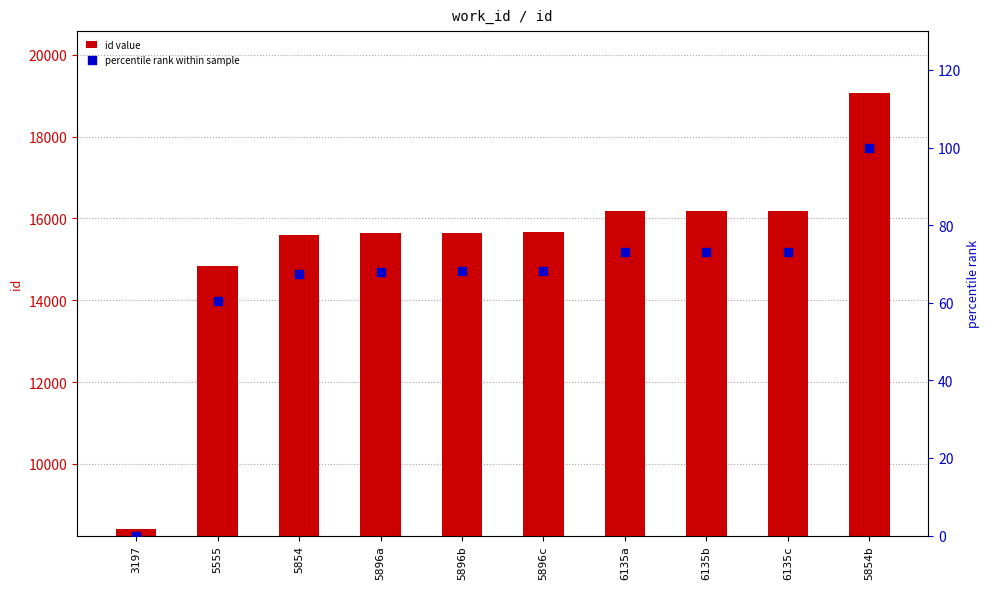

What is the total value across all series at 5854b?

19152.0